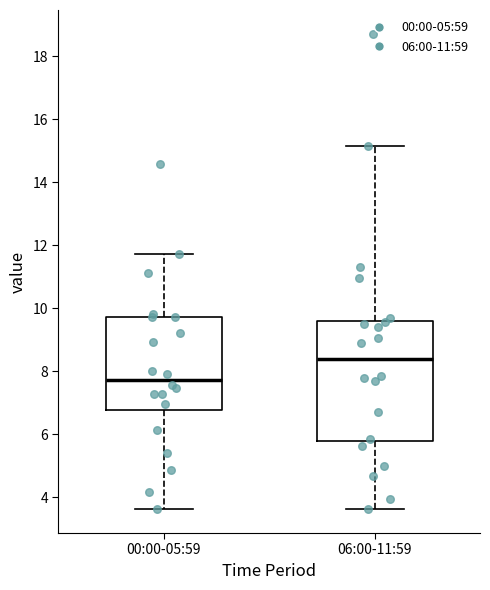

Where is the lower edge of the box for 00:00-05:59 on the y-axis? The values are not printed on the chart, so give them approximately, as read against the axis.

6.8